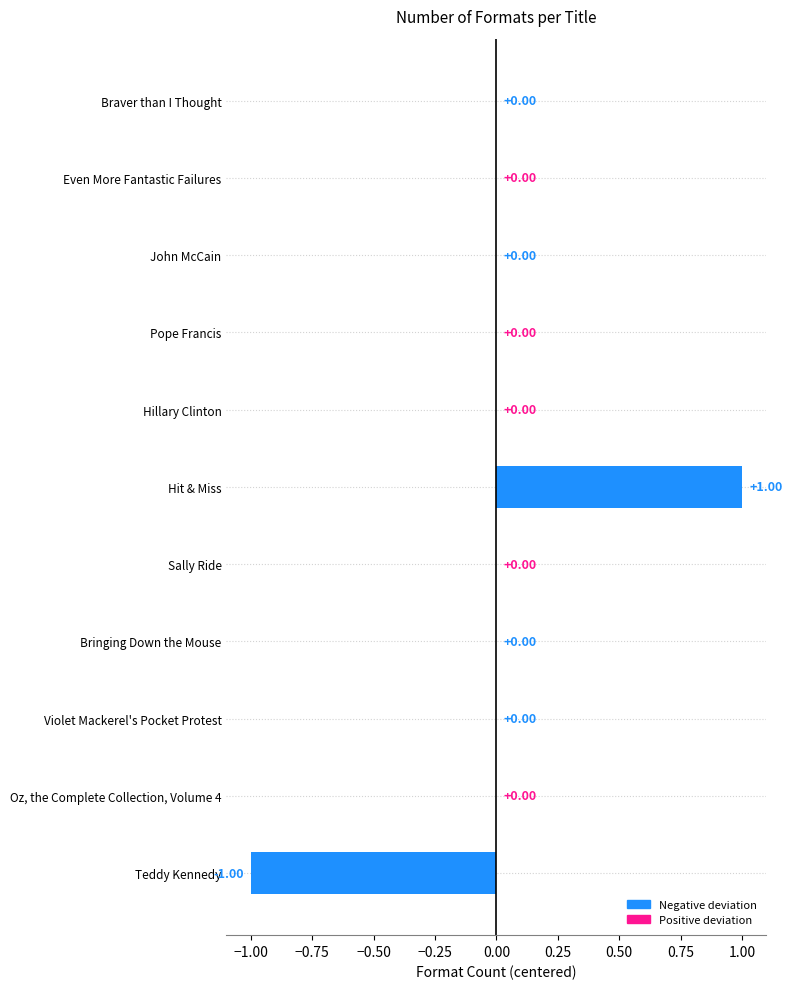

Which label corresponds to the largest value in the chart?

Hit & Miss